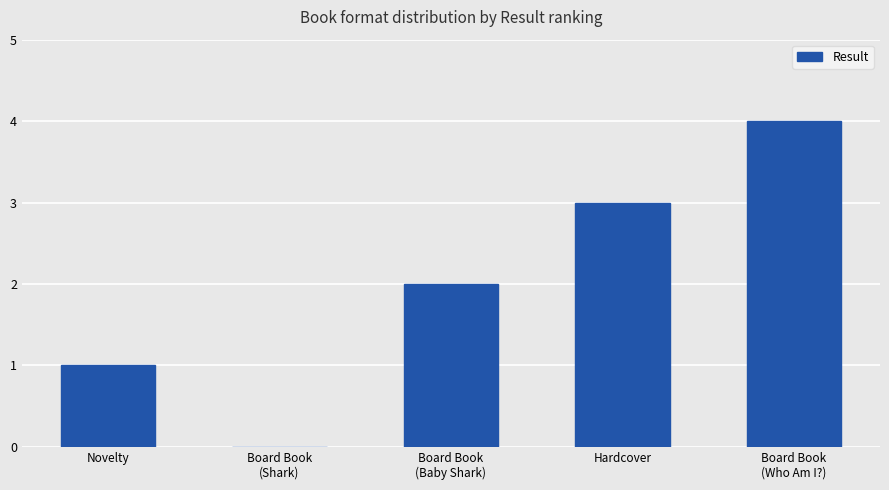

Is it true that the value at Novelty is 1?

True